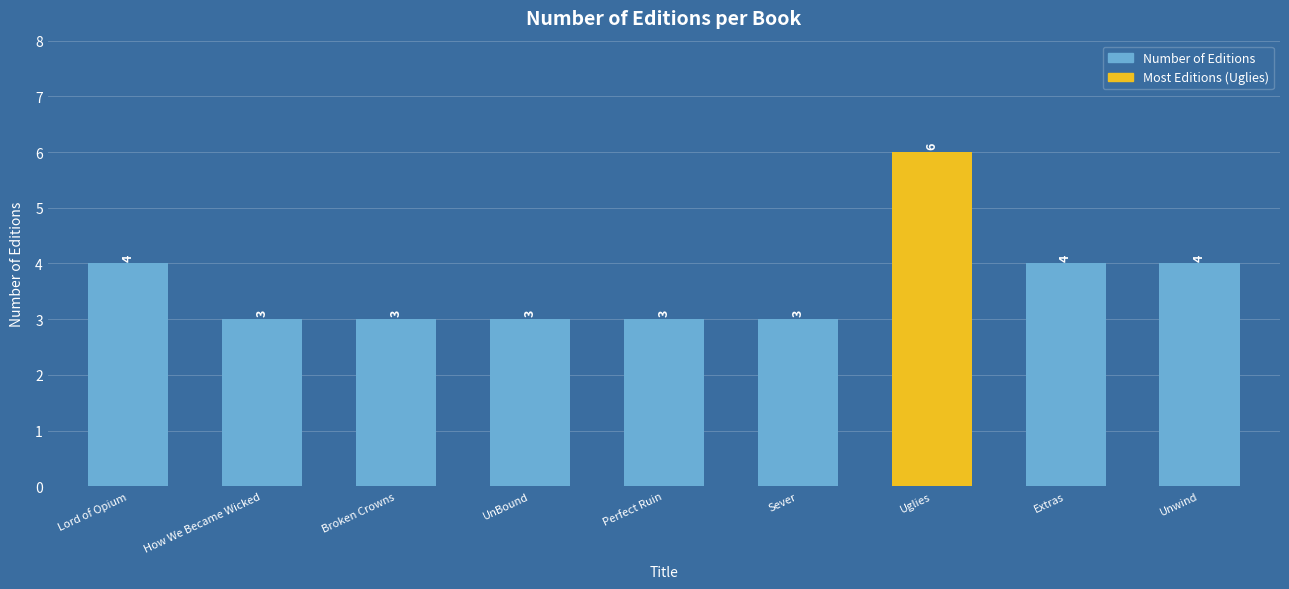

How many categories are shown in the chart?

9